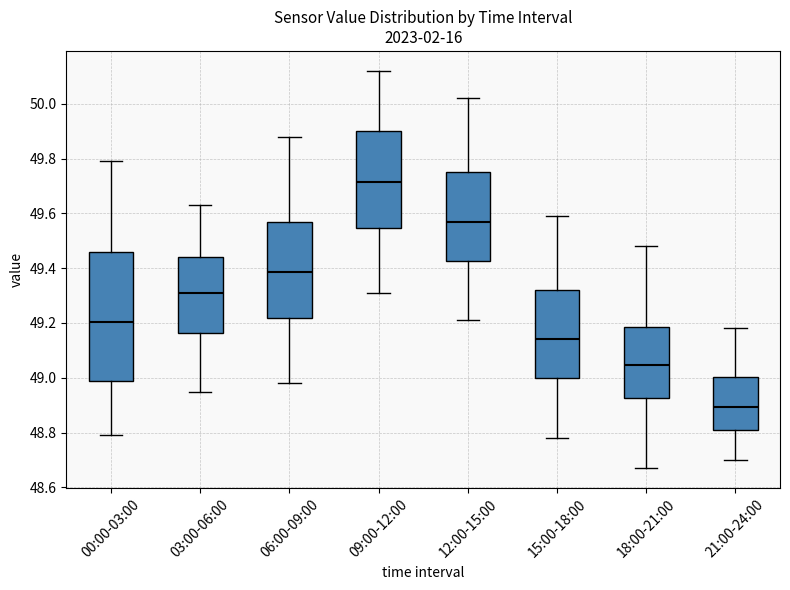

Reading left to right, transcribe this box plot: for each box, give where its median line is, the range the box spans, and where its two whiskers end, as read against the y-axis. The values are not printed on the chart, so give them approximately, as read against the axis.

00:00-03:00: median 49.20, box 49.00 to 49.46, whiskers 48.80 to 49.80
03:00-06:00: median 49.32, box 49.16 to 49.44, whiskers 48.96 to 49.64
06:00-09:00: median 49.38, box 49.22 to 49.58, whiskers 48.98 to 49.88
09:00-12:00: median 49.72, box 49.54 to 49.90, whiskers 49.32 to 50.12
12:00-15:00: median 49.58, box 49.42 to 49.76, whiskers 49.22 to 50.02
15:00-18:00: median 49.14, box 49.00 to 49.32, whiskers 48.78 to 49.60
18:00-21:00: median 49.04, box 48.92 to 49.18, whiskers 48.68 to 49.48
21:00-24:00: median 48.90, box 48.82 to 49.00, whiskers 48.70 to 49.18